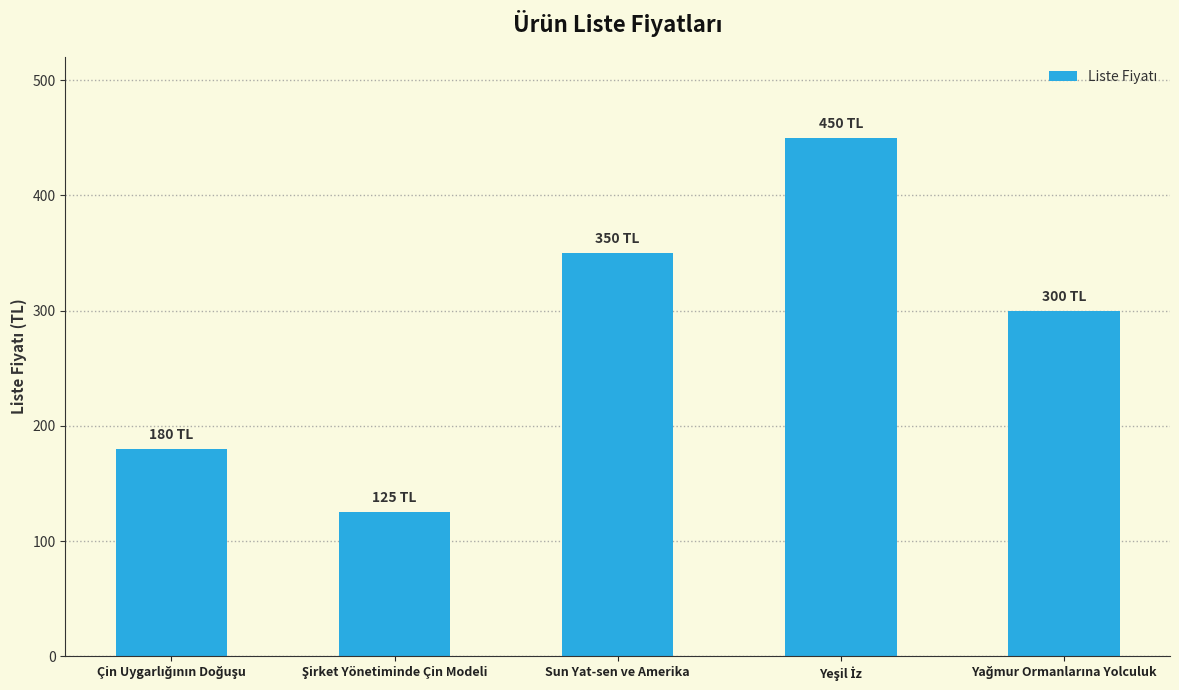

Reading left to right, extract all data points from this chart.

180	125	350	450	300